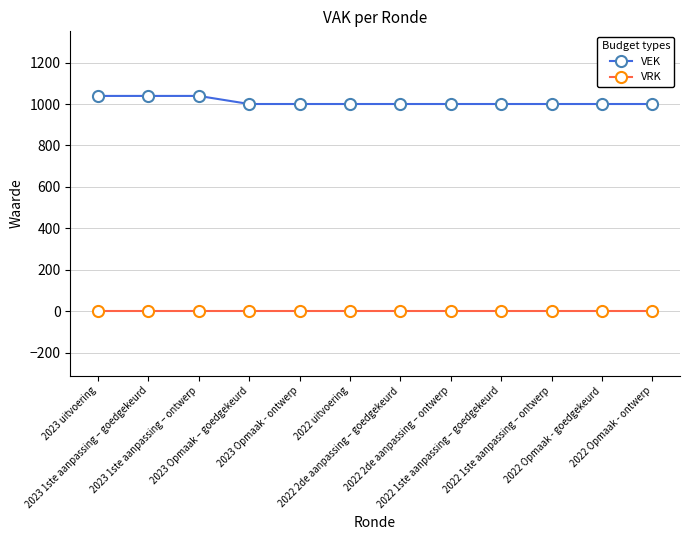

True or false: VRK and VEK cross at least once.

False